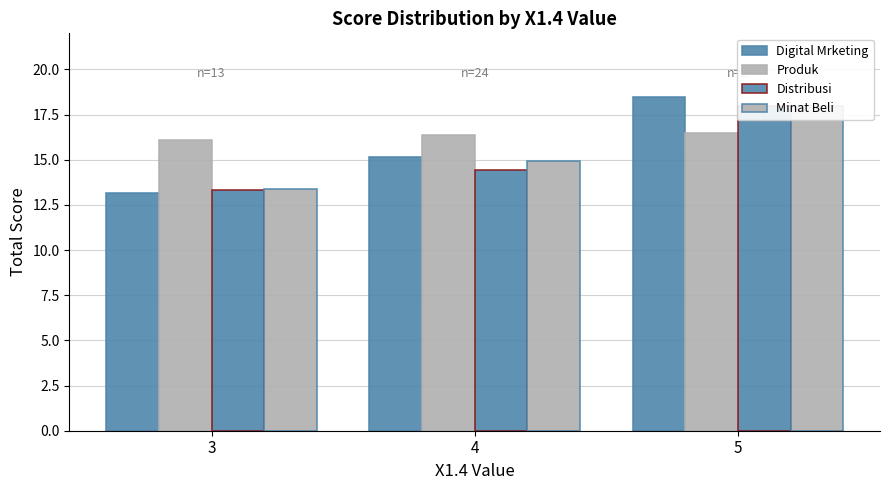

Reading left to right, extract all data points from this chart.

Digital Mrketing: 13.2	15.2	18.5
Produk: 16.1	16.4	16.5
Distribusi: 13.3	14.5	18.0
Minat Beli: 13.4	15.0	18.0